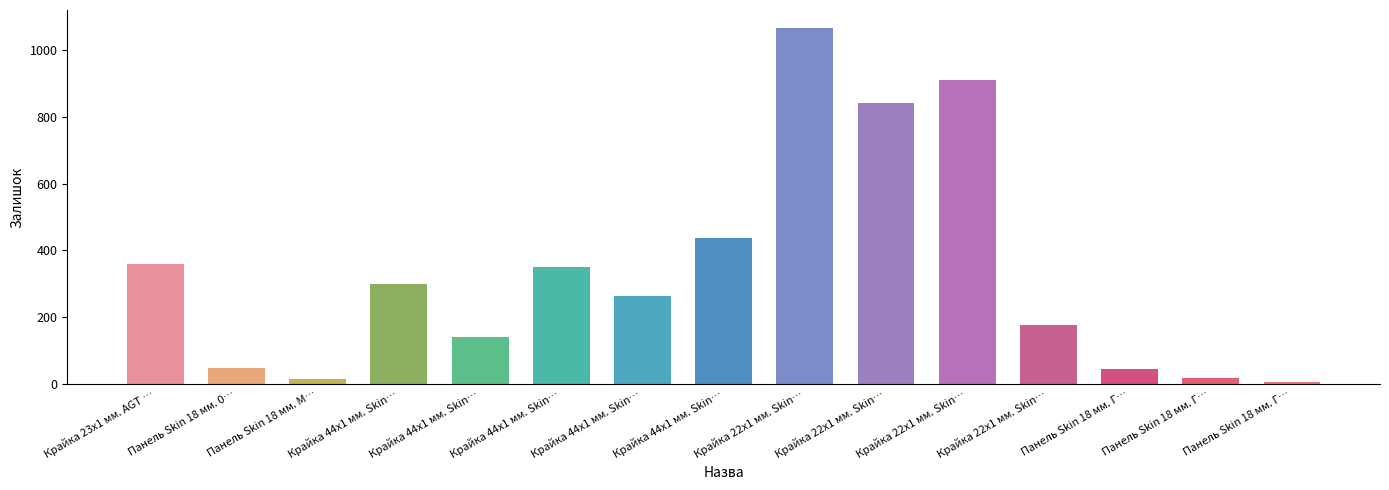

Is it true that the value at Панель Skin 18 мм. М… is 22?

False